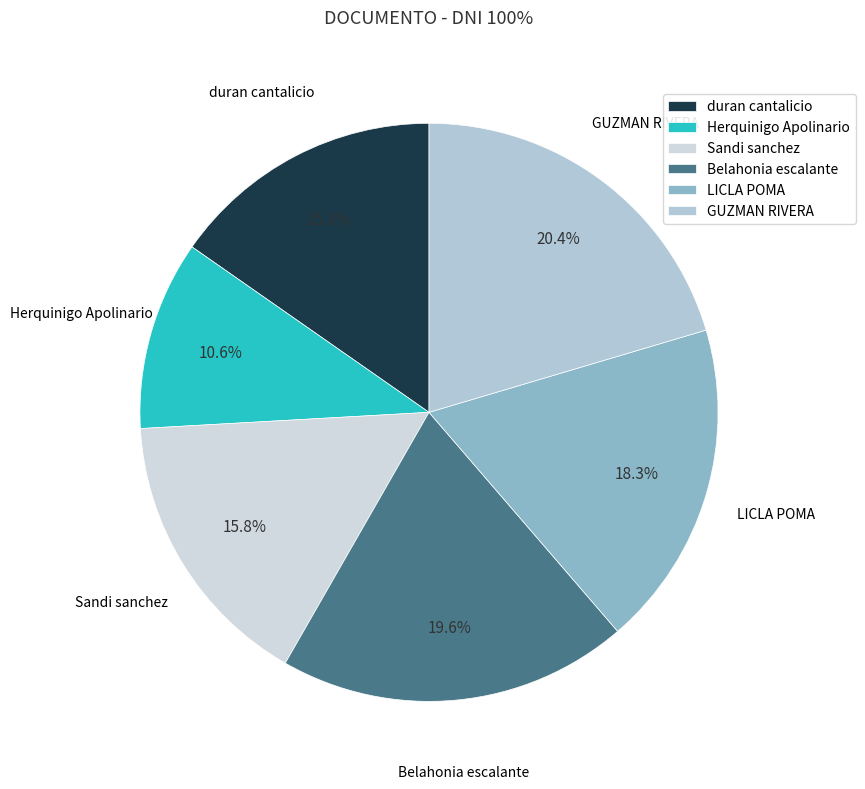

Between Sandi sanchez and GUZMAN RIVERA, which is larger?

GUZMAN RIVERA